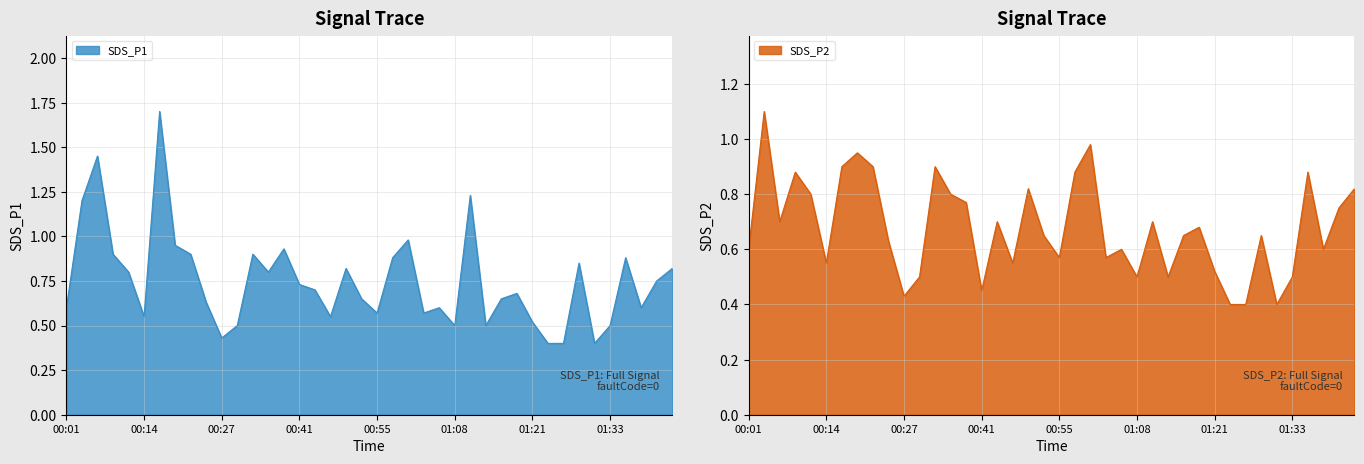

What is the total value across all series at 00:41?

1.2